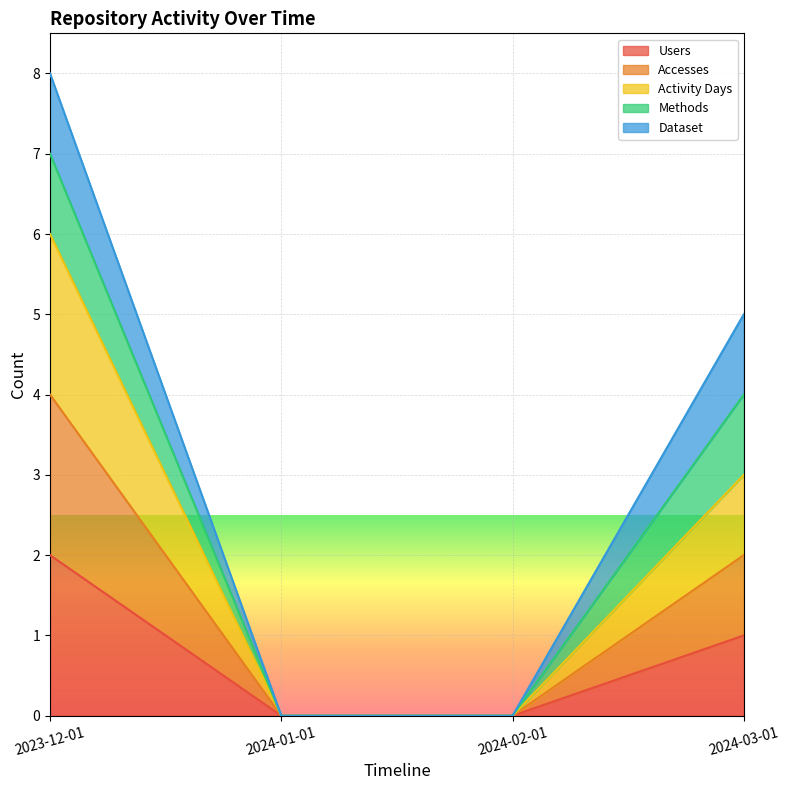

True or false: Users has a value of 2 at 2023-12-01.

True